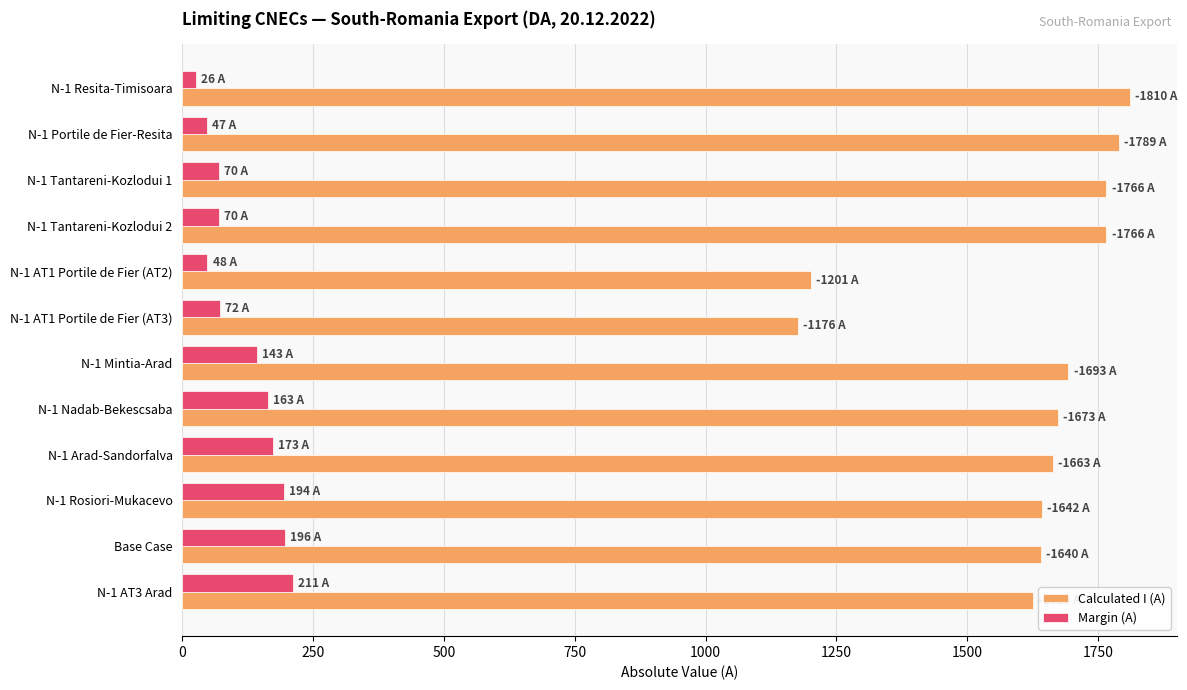

How many values in the Calculated I (A) series are below 1673?

6